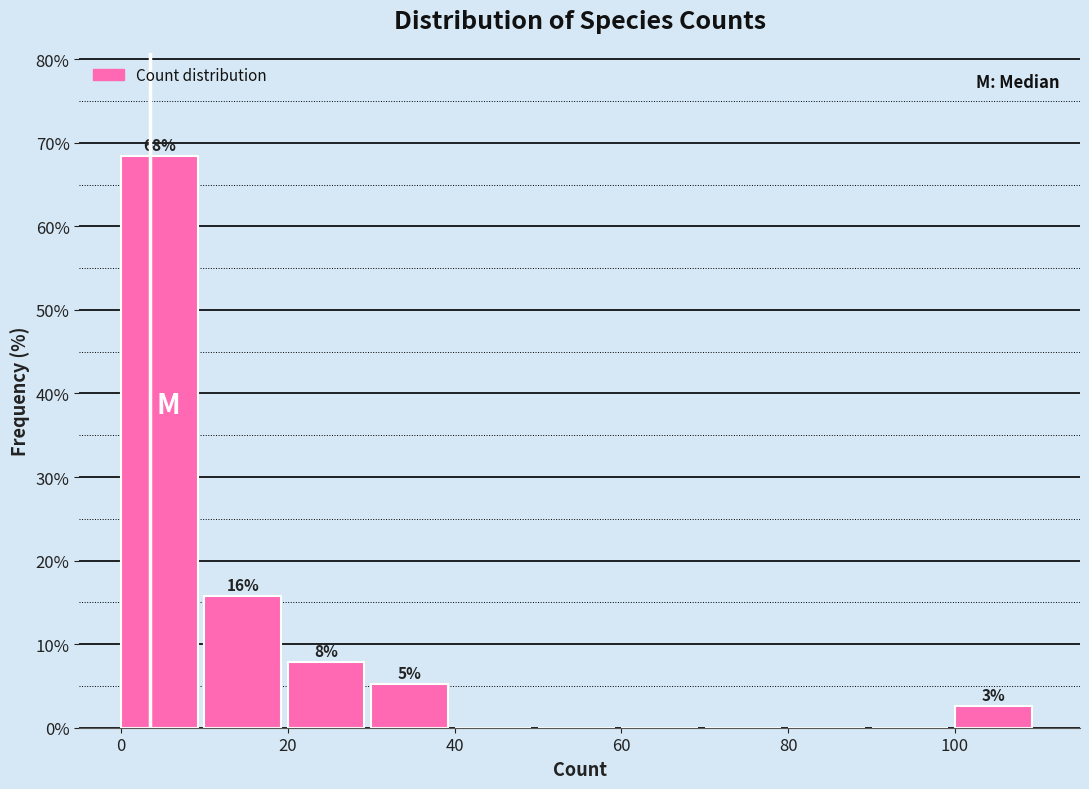

Which range on the x-axis has the tallest bar?

0 to 10